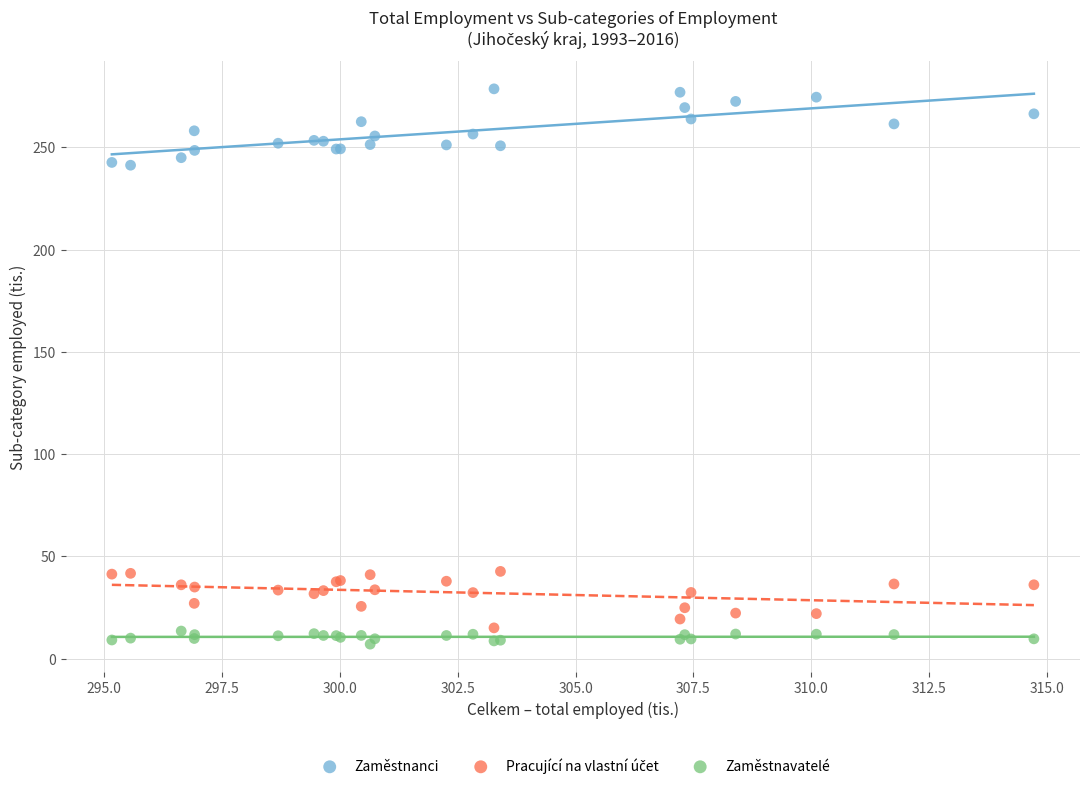

Which series contains the highest Y value?

Zaměstnanci